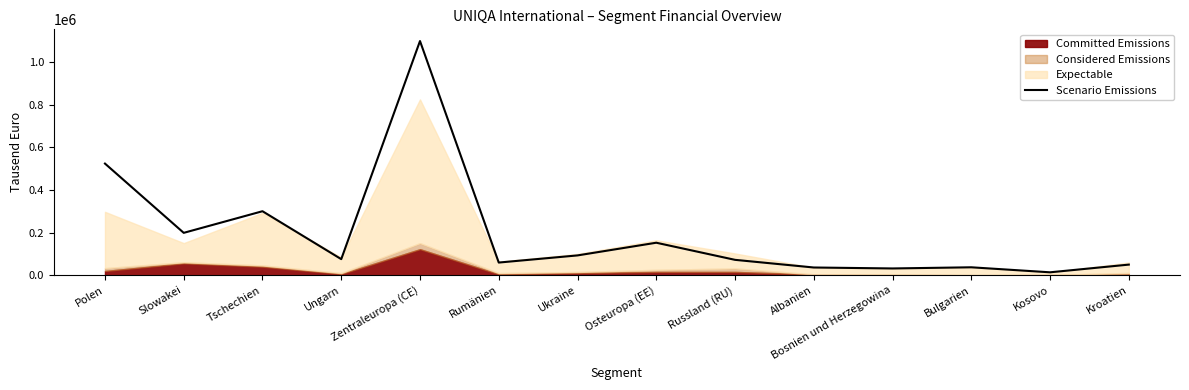

How many interior local valleys (lower than both neighbors) does the data have?

5